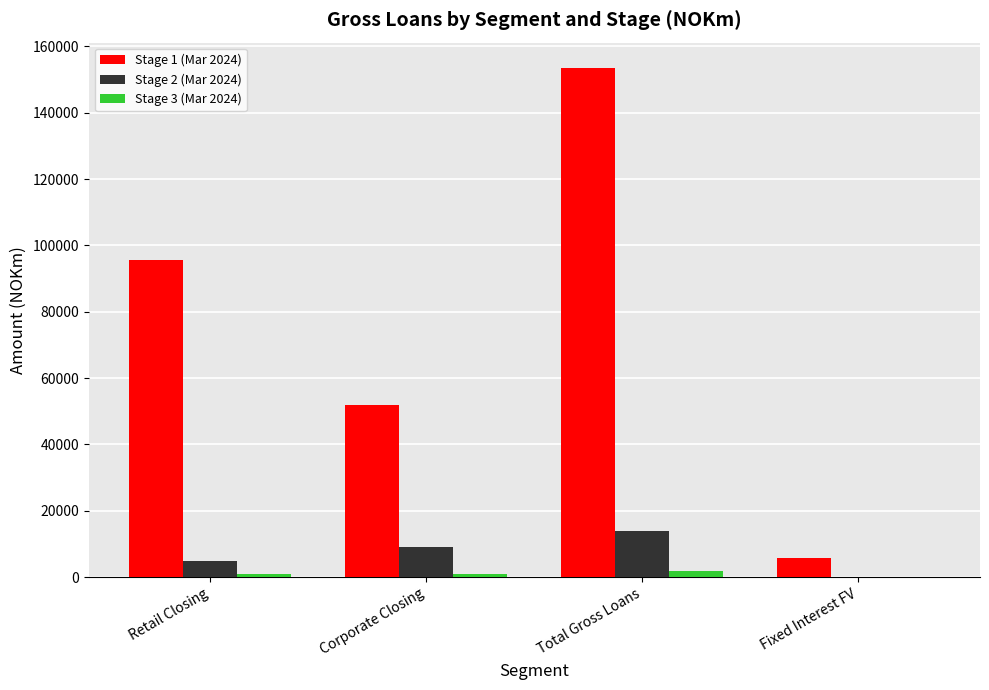

What is the greatest value displayed?

153455